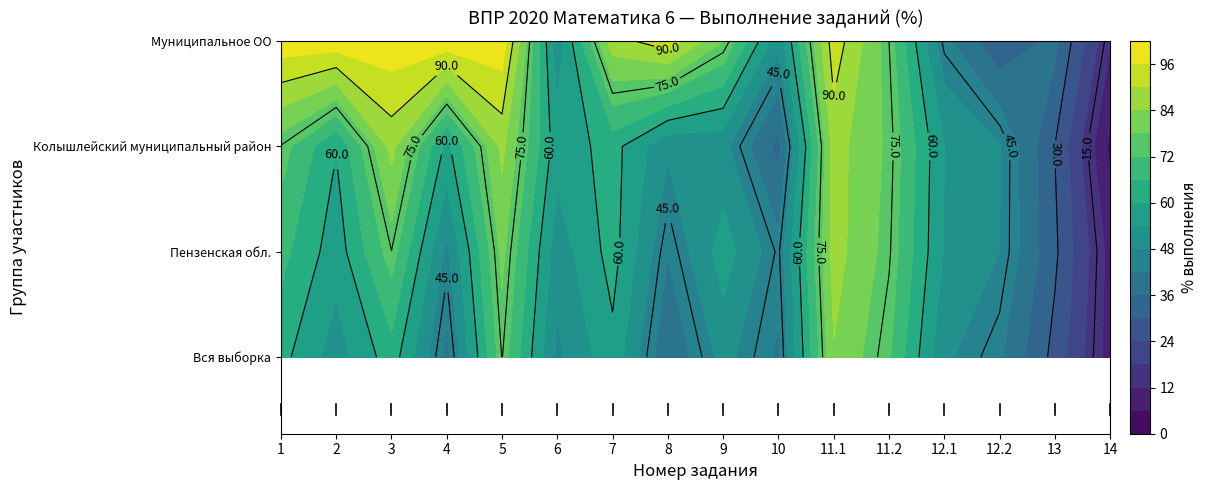

Reading left to right, extract all data points from this chart.

Вся выборка: 1=62.0	2=51.0	3=63.3	4=40.4	5=75.2	6=46.7	7=58.1	8=36.8	9=50.1	10=41.0	11.1=83.5	11.2=72.8	12.1=49.2	12.2=42.9	13=28.0	14=9.3
Пензенская обл.: 1=68.0	2=56.6	3=74.9	4=46.6	5=79.5	6=50.5	7=62.5	8=42.3	9=57.0	10=44.2	11.1=86.6	11.2=75.6	12.1=53.5	12.2=47.9	13=31.2	14=9.9
Колышлейский муниципальный район: 1=74.7	2=60.3	3=86.1	4=58.2	5=85.6	6=56.4	7=62.4	8=49.0	9=49.7	10=34.0	11.1=86.6	11.2=76.8	12.1=54.1	12.2=48.5	13=29.9	14=4.6
Муниципальное ОО: 1=100.0	2=100.0	3=100.0	4=100.0	5=100.0	6=50.0	7=87.5	8=93.8	9=78.1	10=50.0	11.1=93.8	11.2=75.0	12.1=43.8	12.2=31.2	13=37.5	14=12.5